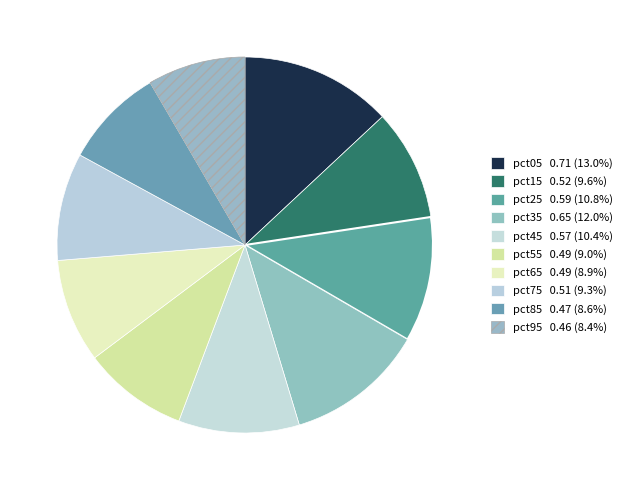

To the nearest percent, what is the difference between the pct95 and pct55 slice percentages?

1%